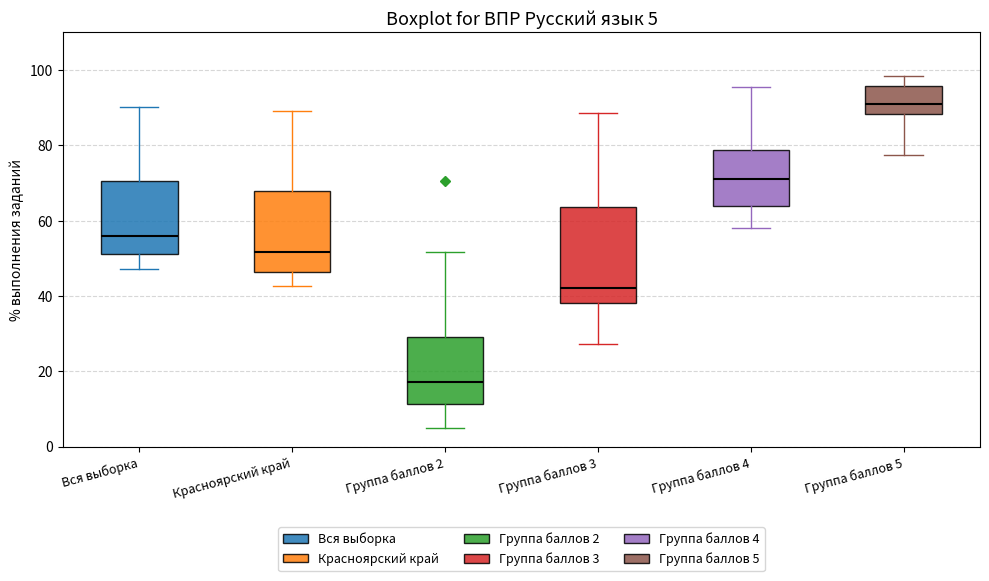

Which box's median line is the lowest?

Группа баллов 2